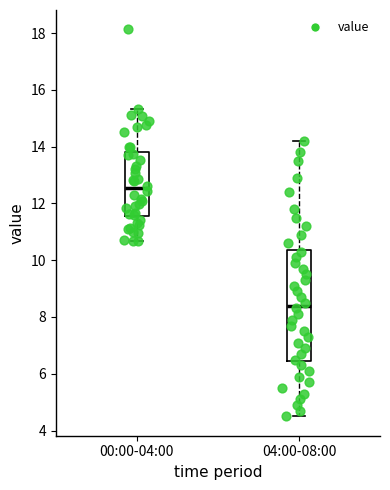

Where does the upper whisker of the box for 00:00-04:00 end on the y-axis? The values are not printed on the chart, so give them approximately, as read against the axis.

15.4